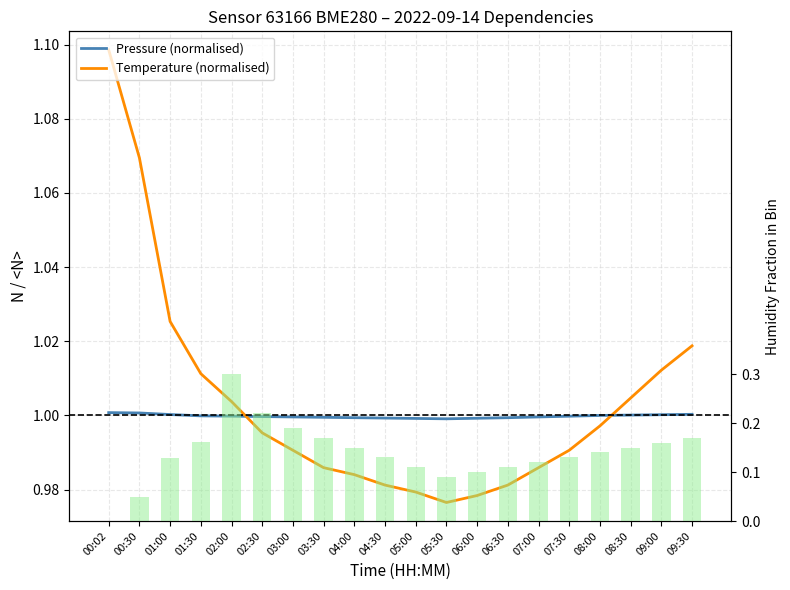

What is the total value across all series at 00:02?

2.1